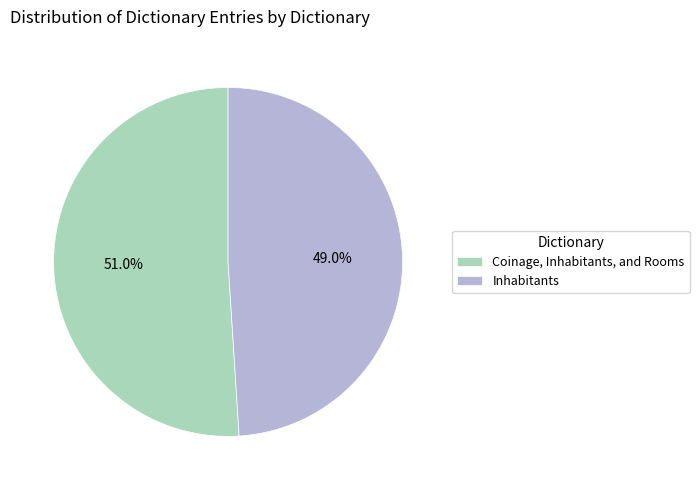

To the nearest percent, what portion does Inhabitants represent?

49%